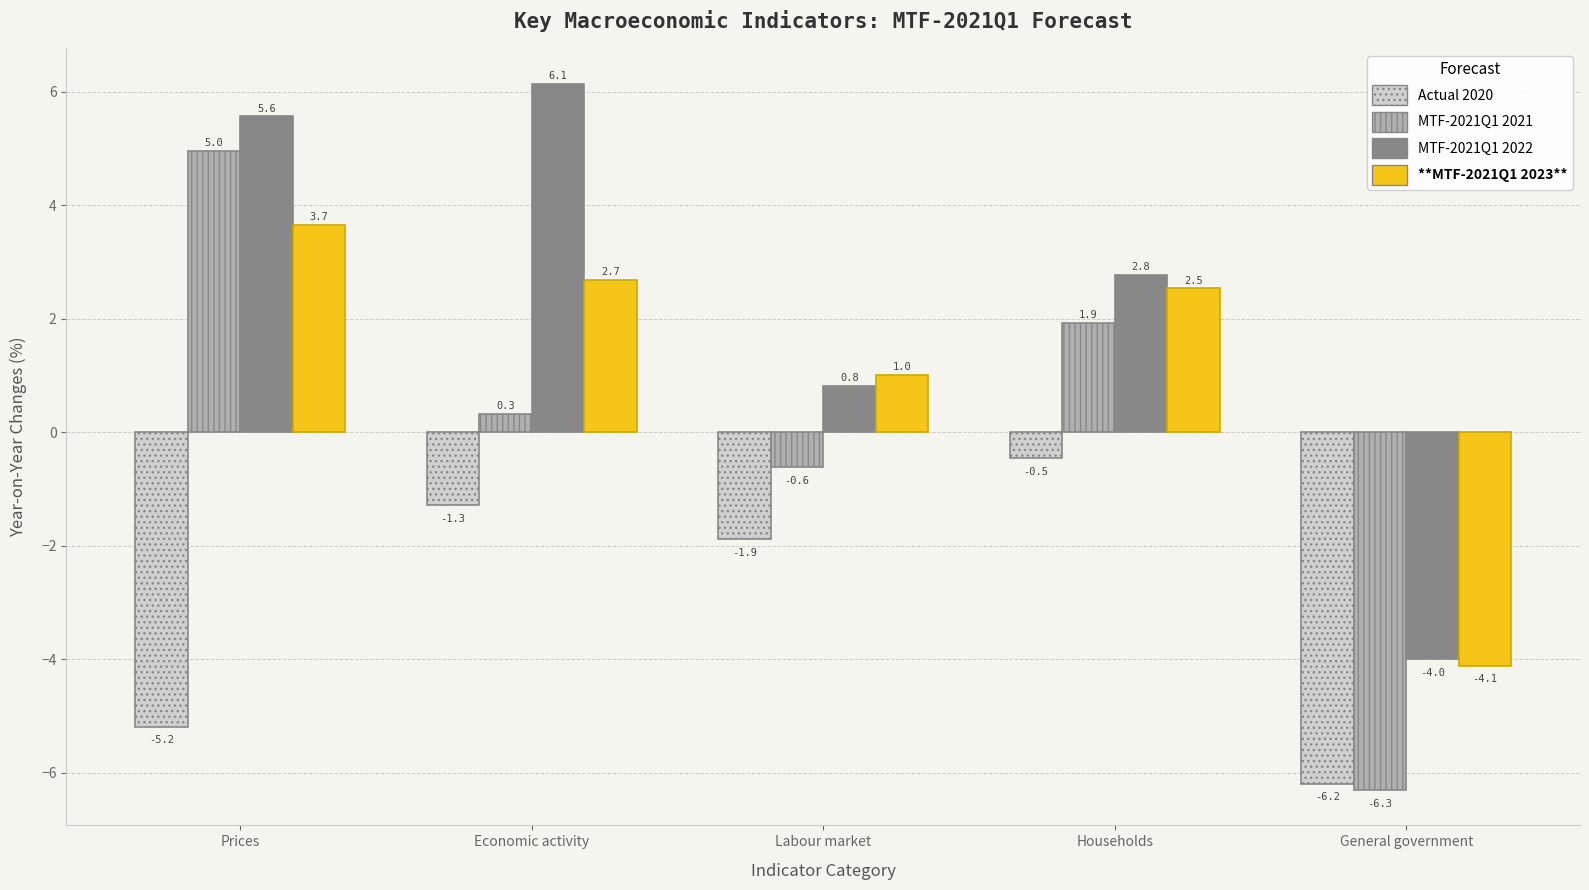

At which category is the sum across all series the highest?

Prices